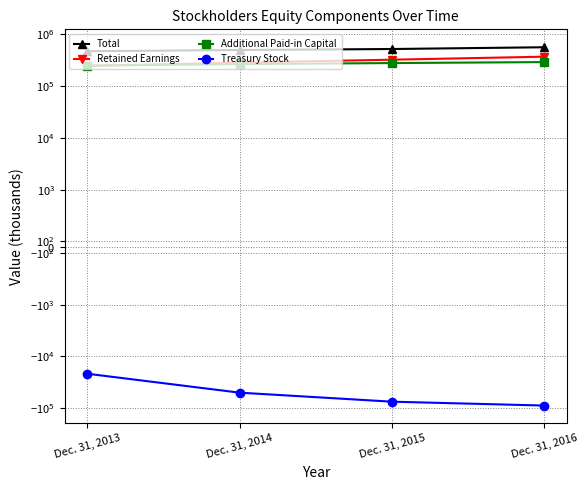

Reading right to left, transcribe all the data shown in this chart.

Total: 566004	523276	500689	474091
Retained Earnings: 371890	325306	285937	245907
Additional Paid-in Capital: 292427	280113	267206	250698
Treasury Stock: -88695	-74673	-49994	-21545